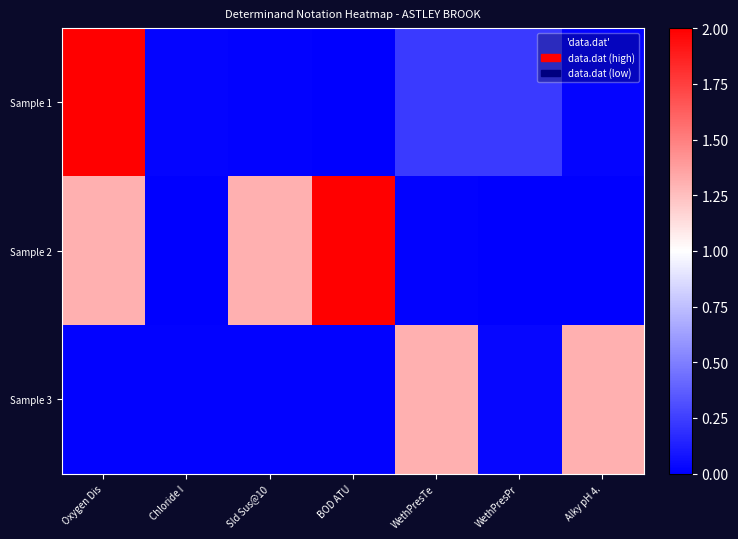

What is the total value across all series at WethPresPr?

0.3